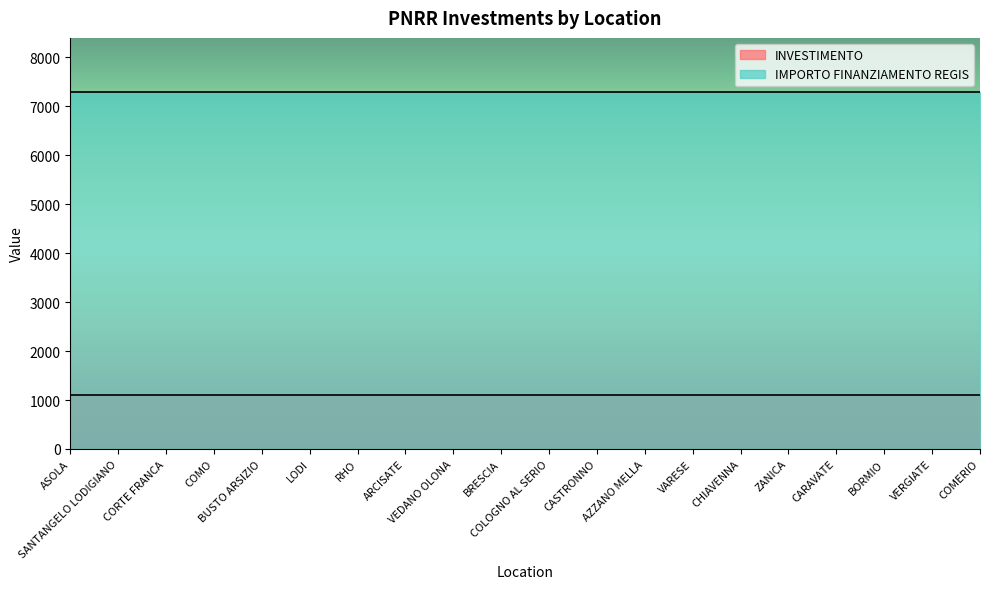

Which series has the largest range (max minus min)?

INVESTIMENTO